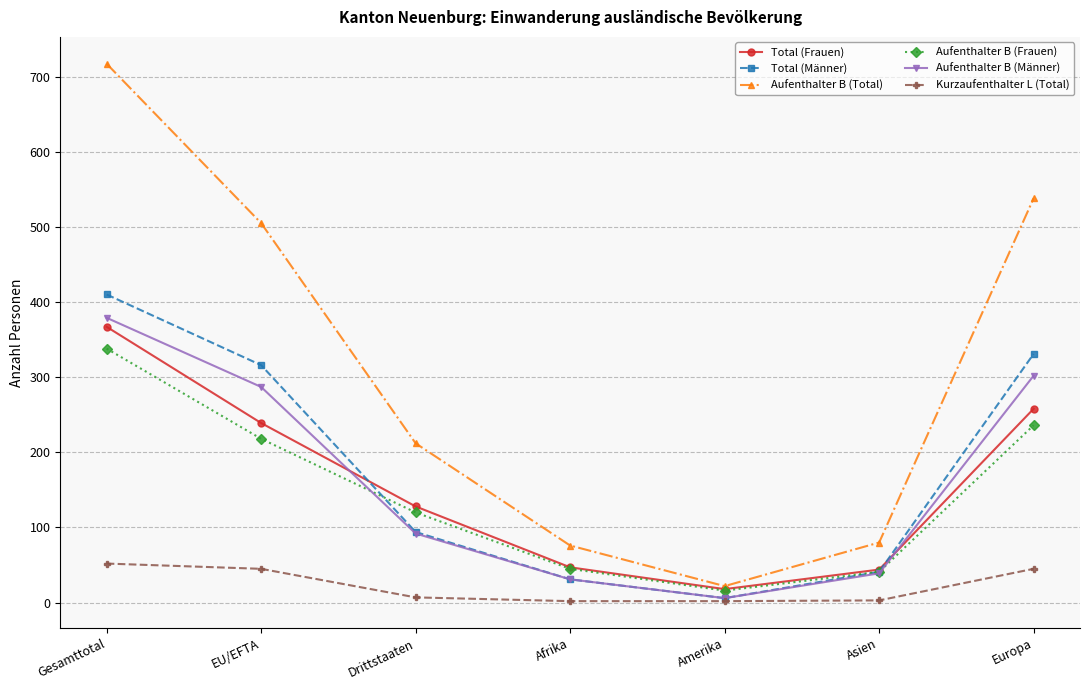

Which series changed the most between EU/EFTA and Europa?

Aufenthalter B (Total)